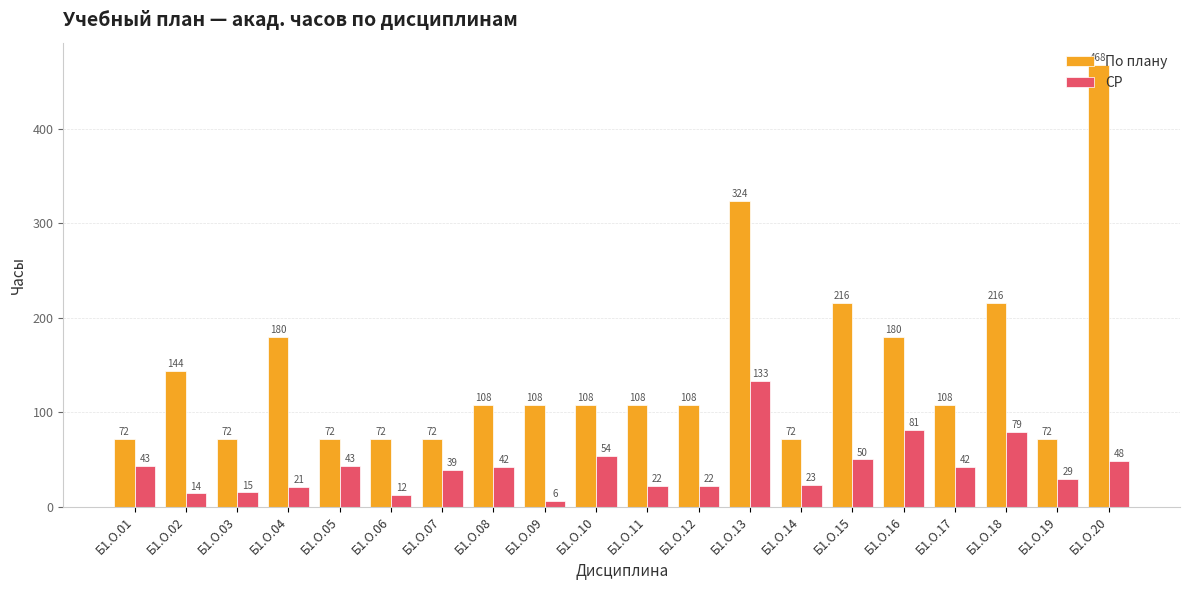

What is the difference between the СР values at Б1.О.16 and Б1.О.15?

31